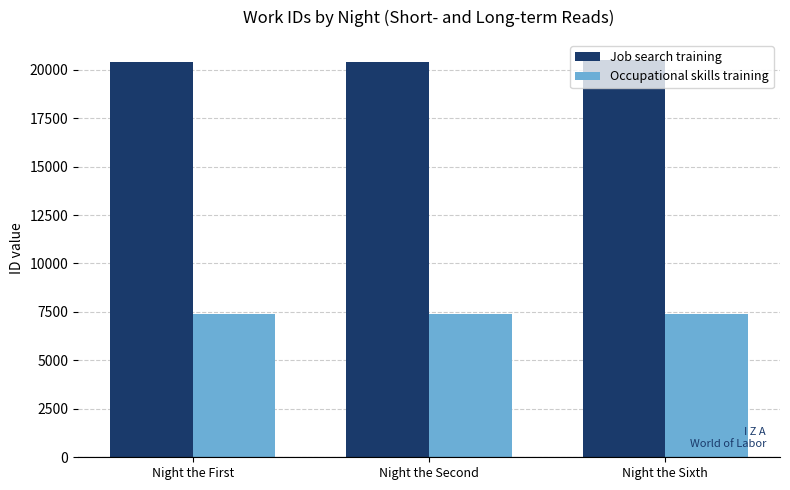

Count the number of categories in the chart.

3